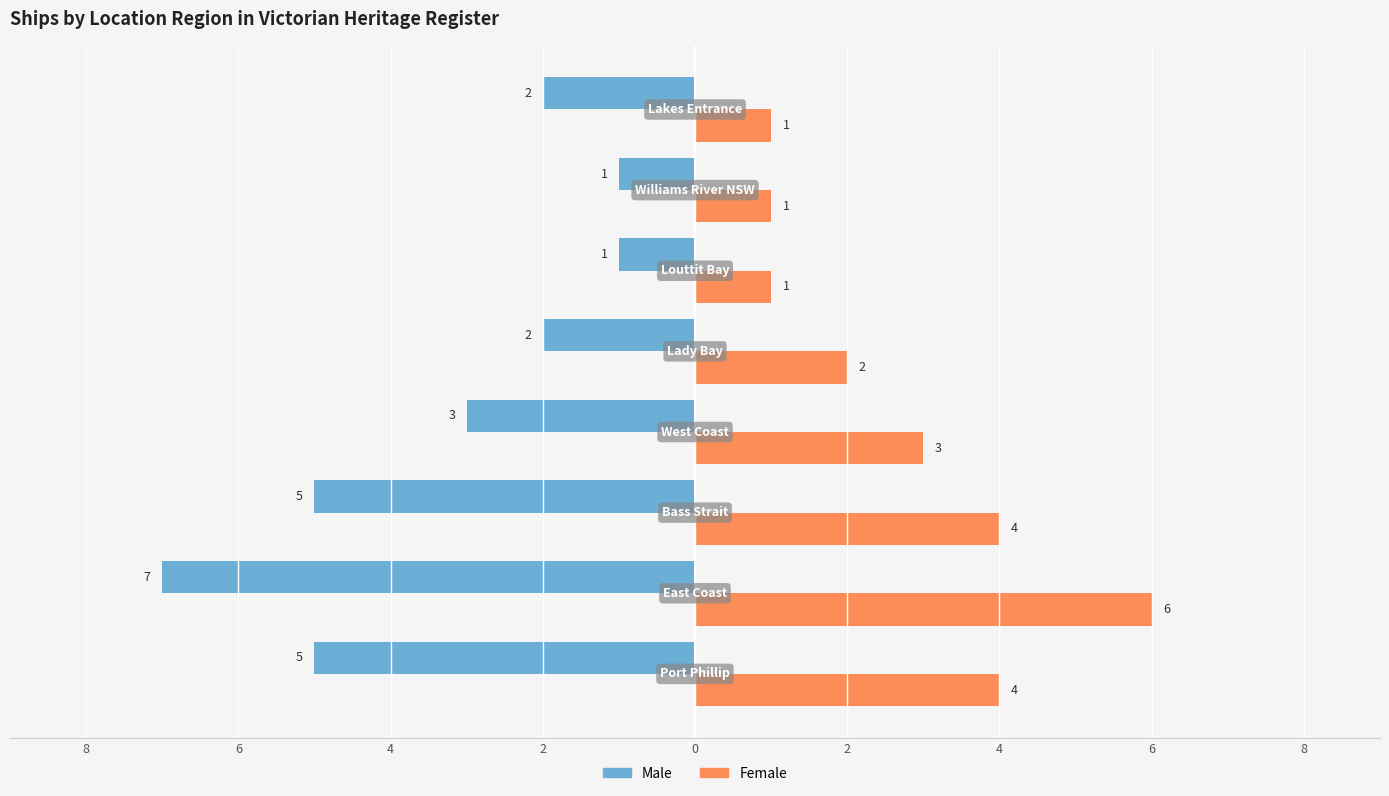

What are all the series names shown in the legend?

Male, Female